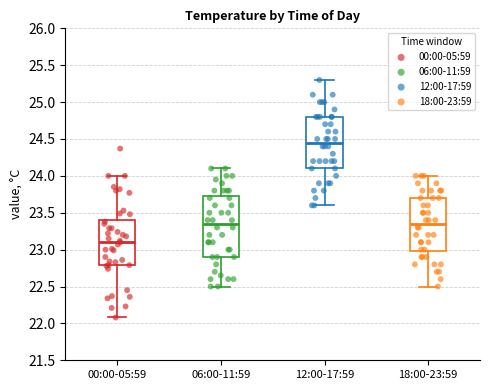

Comparing the boxes themselves (not the whiskers), which one is the tallest?

06:00-11:59